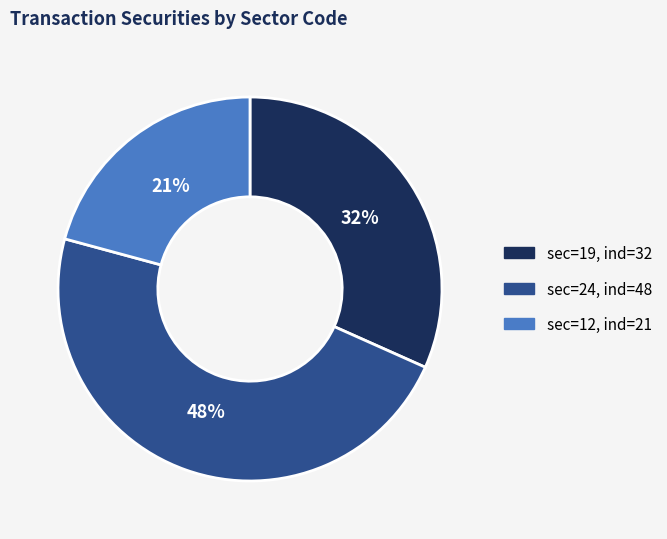

Count the number of slices in the pie.

3